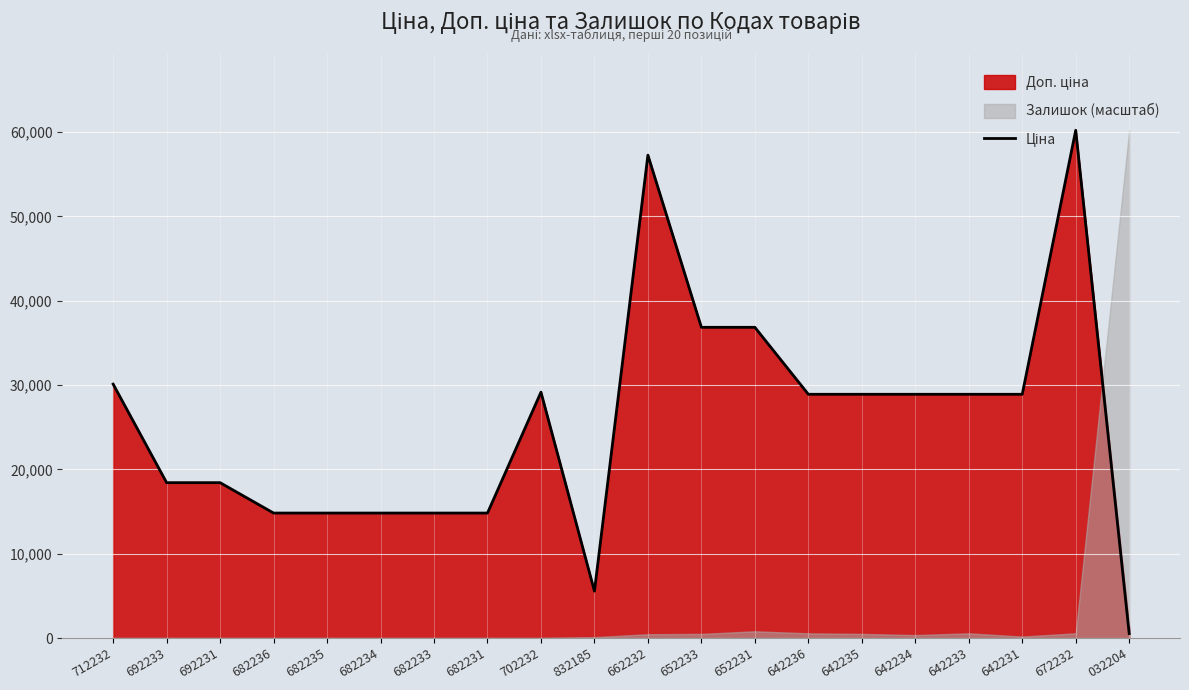

At which category does the chart reach its peak across all series?

672232